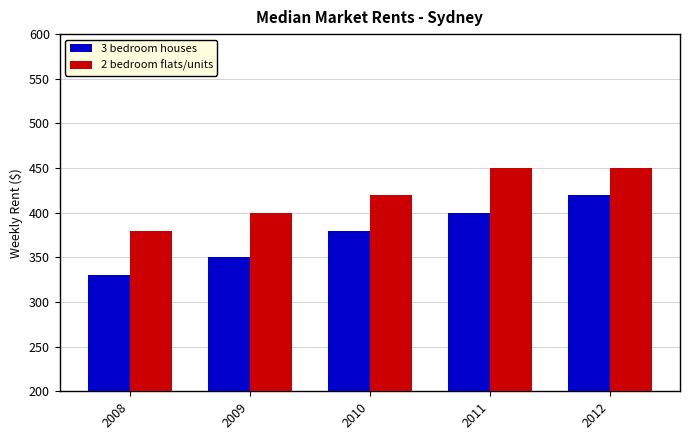

How many groups of bars are there?

5